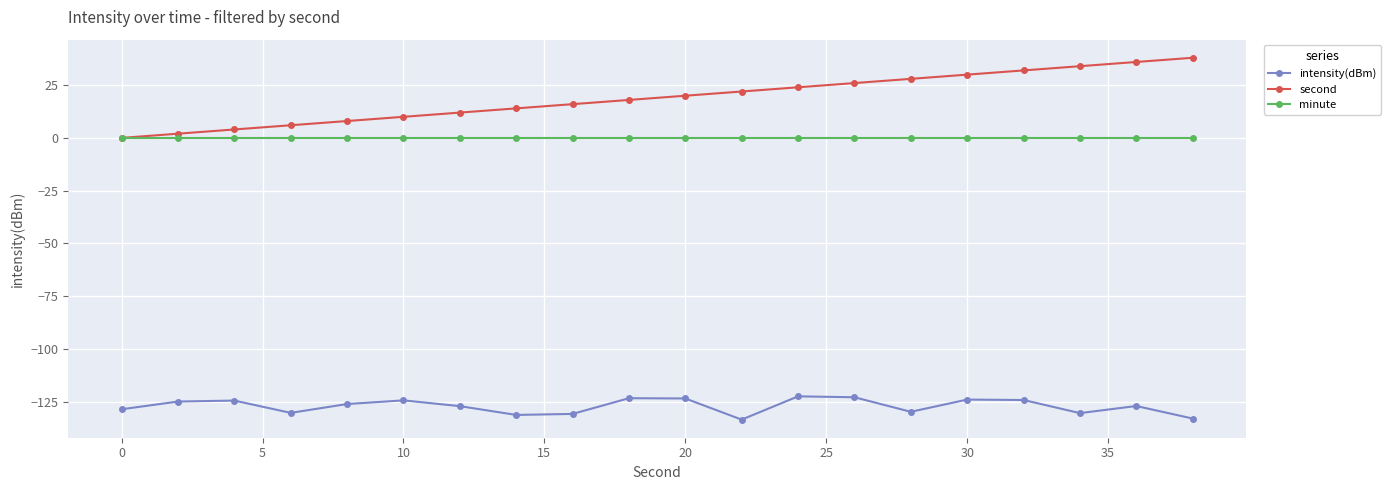

Which series has the largest range (max minus min)?

second